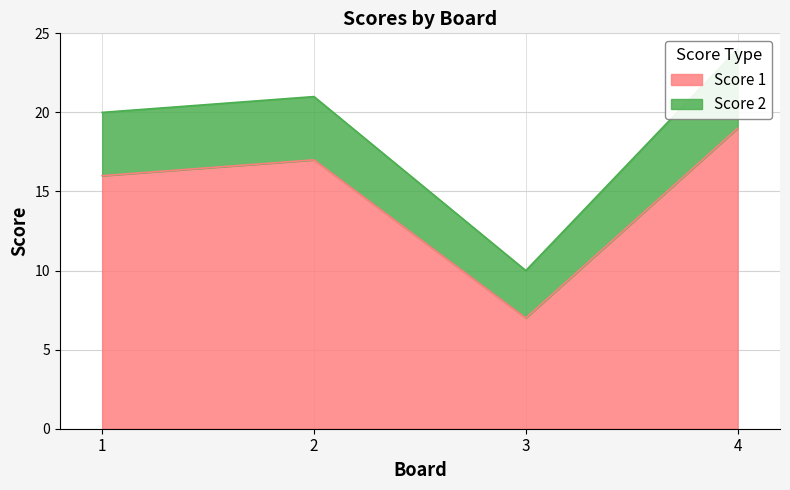

Where is the first local minimum?

3